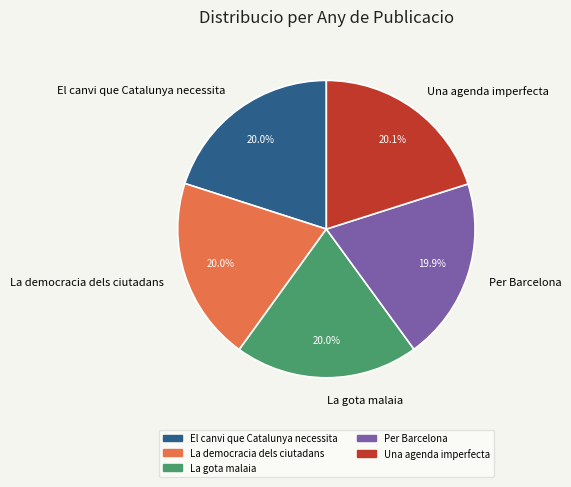

Is Una agenda imperfecta the majority of the pie?

No